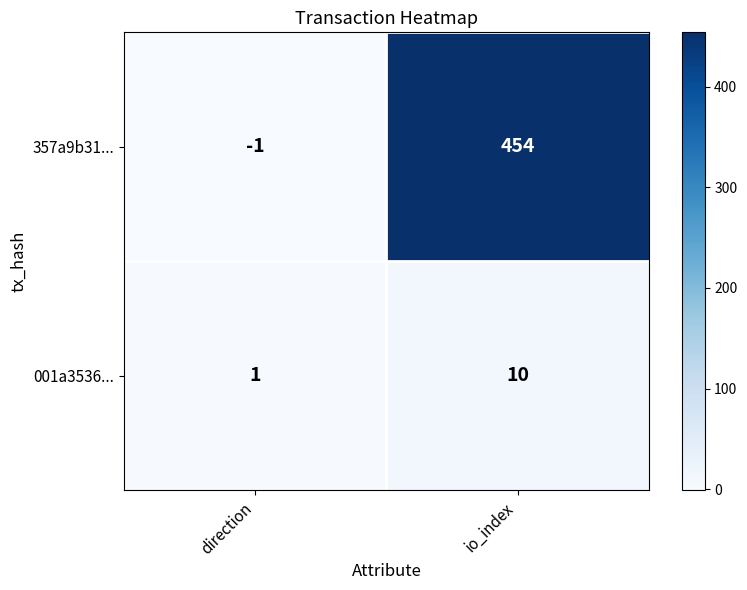

Which series has the largest total across all categories?

357a9b31...